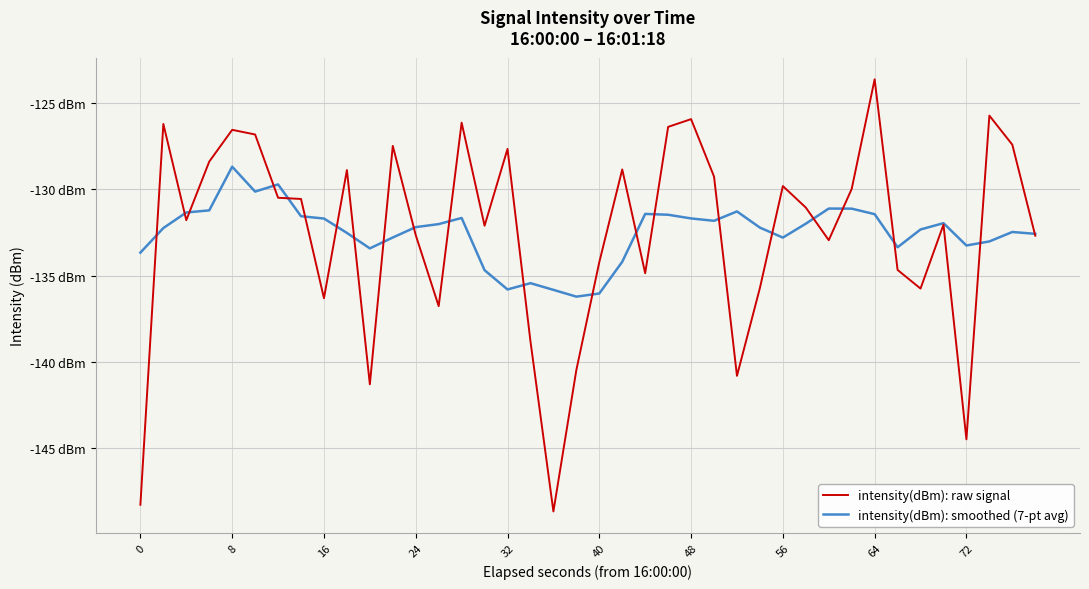

Does the chart have visible grid lines?

Yes